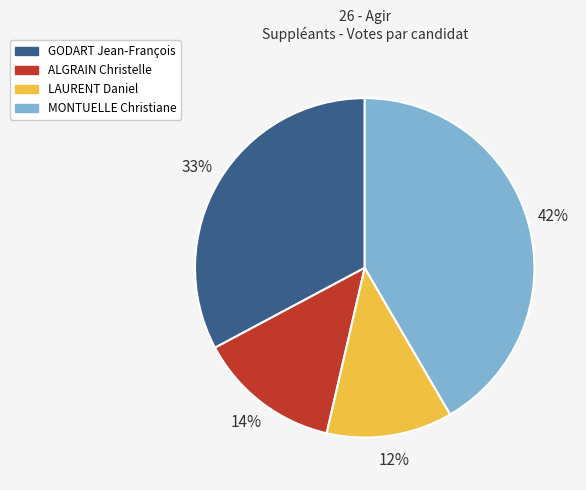

Which slice is the largest?

MONTUELLE Christiane